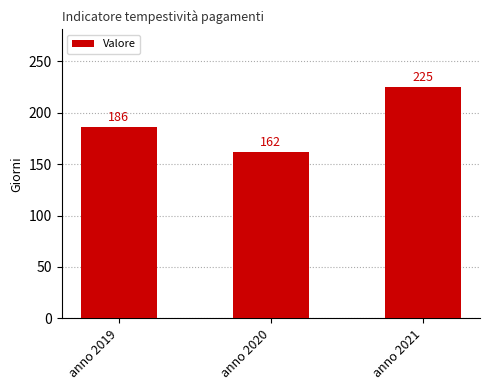

How many data points are less than 186?

1